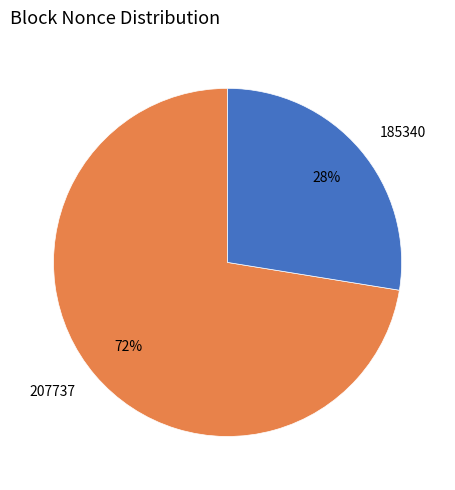

To the nearest percent, what is the combined percentage of 185340 and 207737?

100%